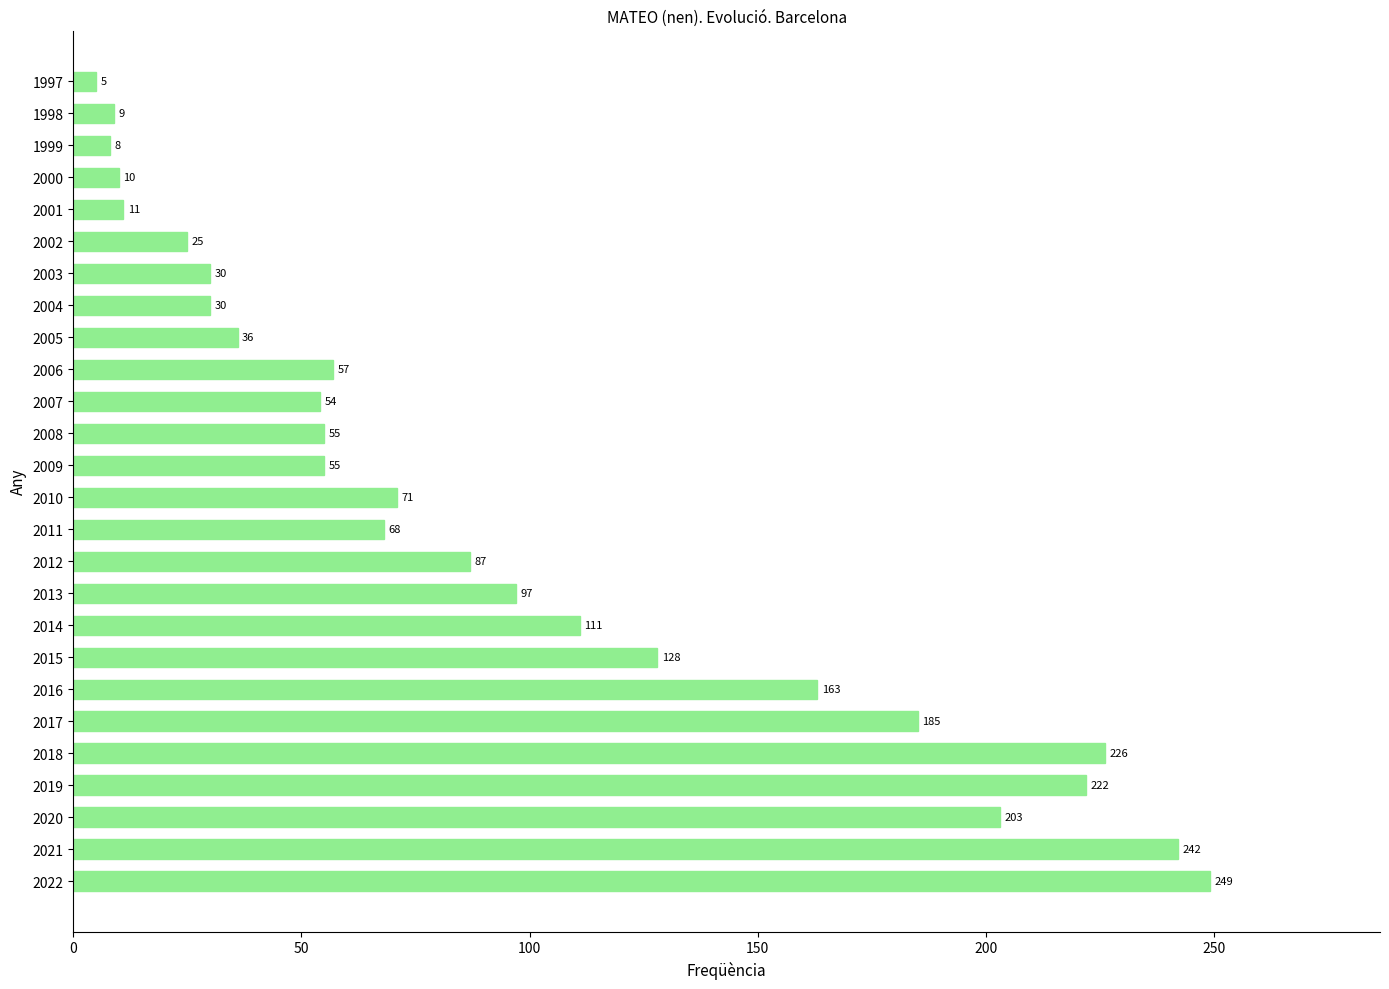

What is the change in value from 2011 to 2005?

-32